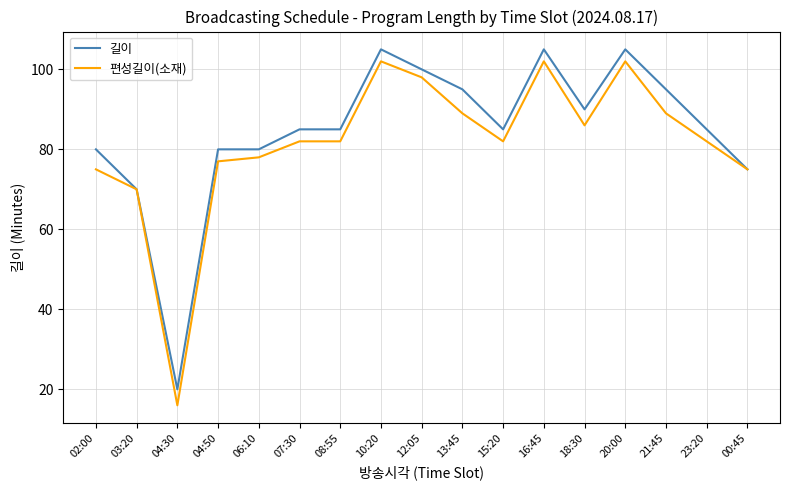

The value of 편성길이(소재) at 04:50 is 19. True or false?

False